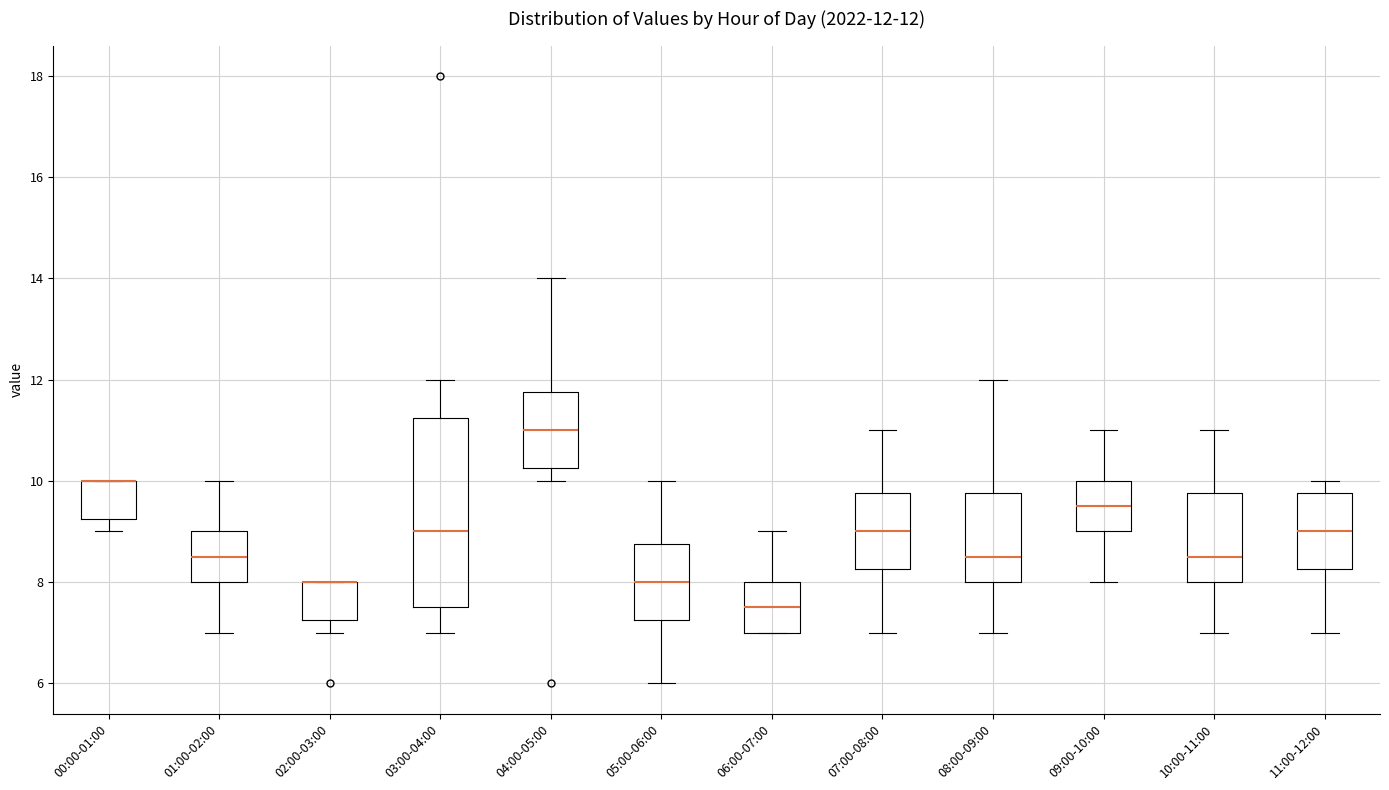

Comparing the boxes themselves (not the whiskers), which one is the tallest?

03:00-04:00